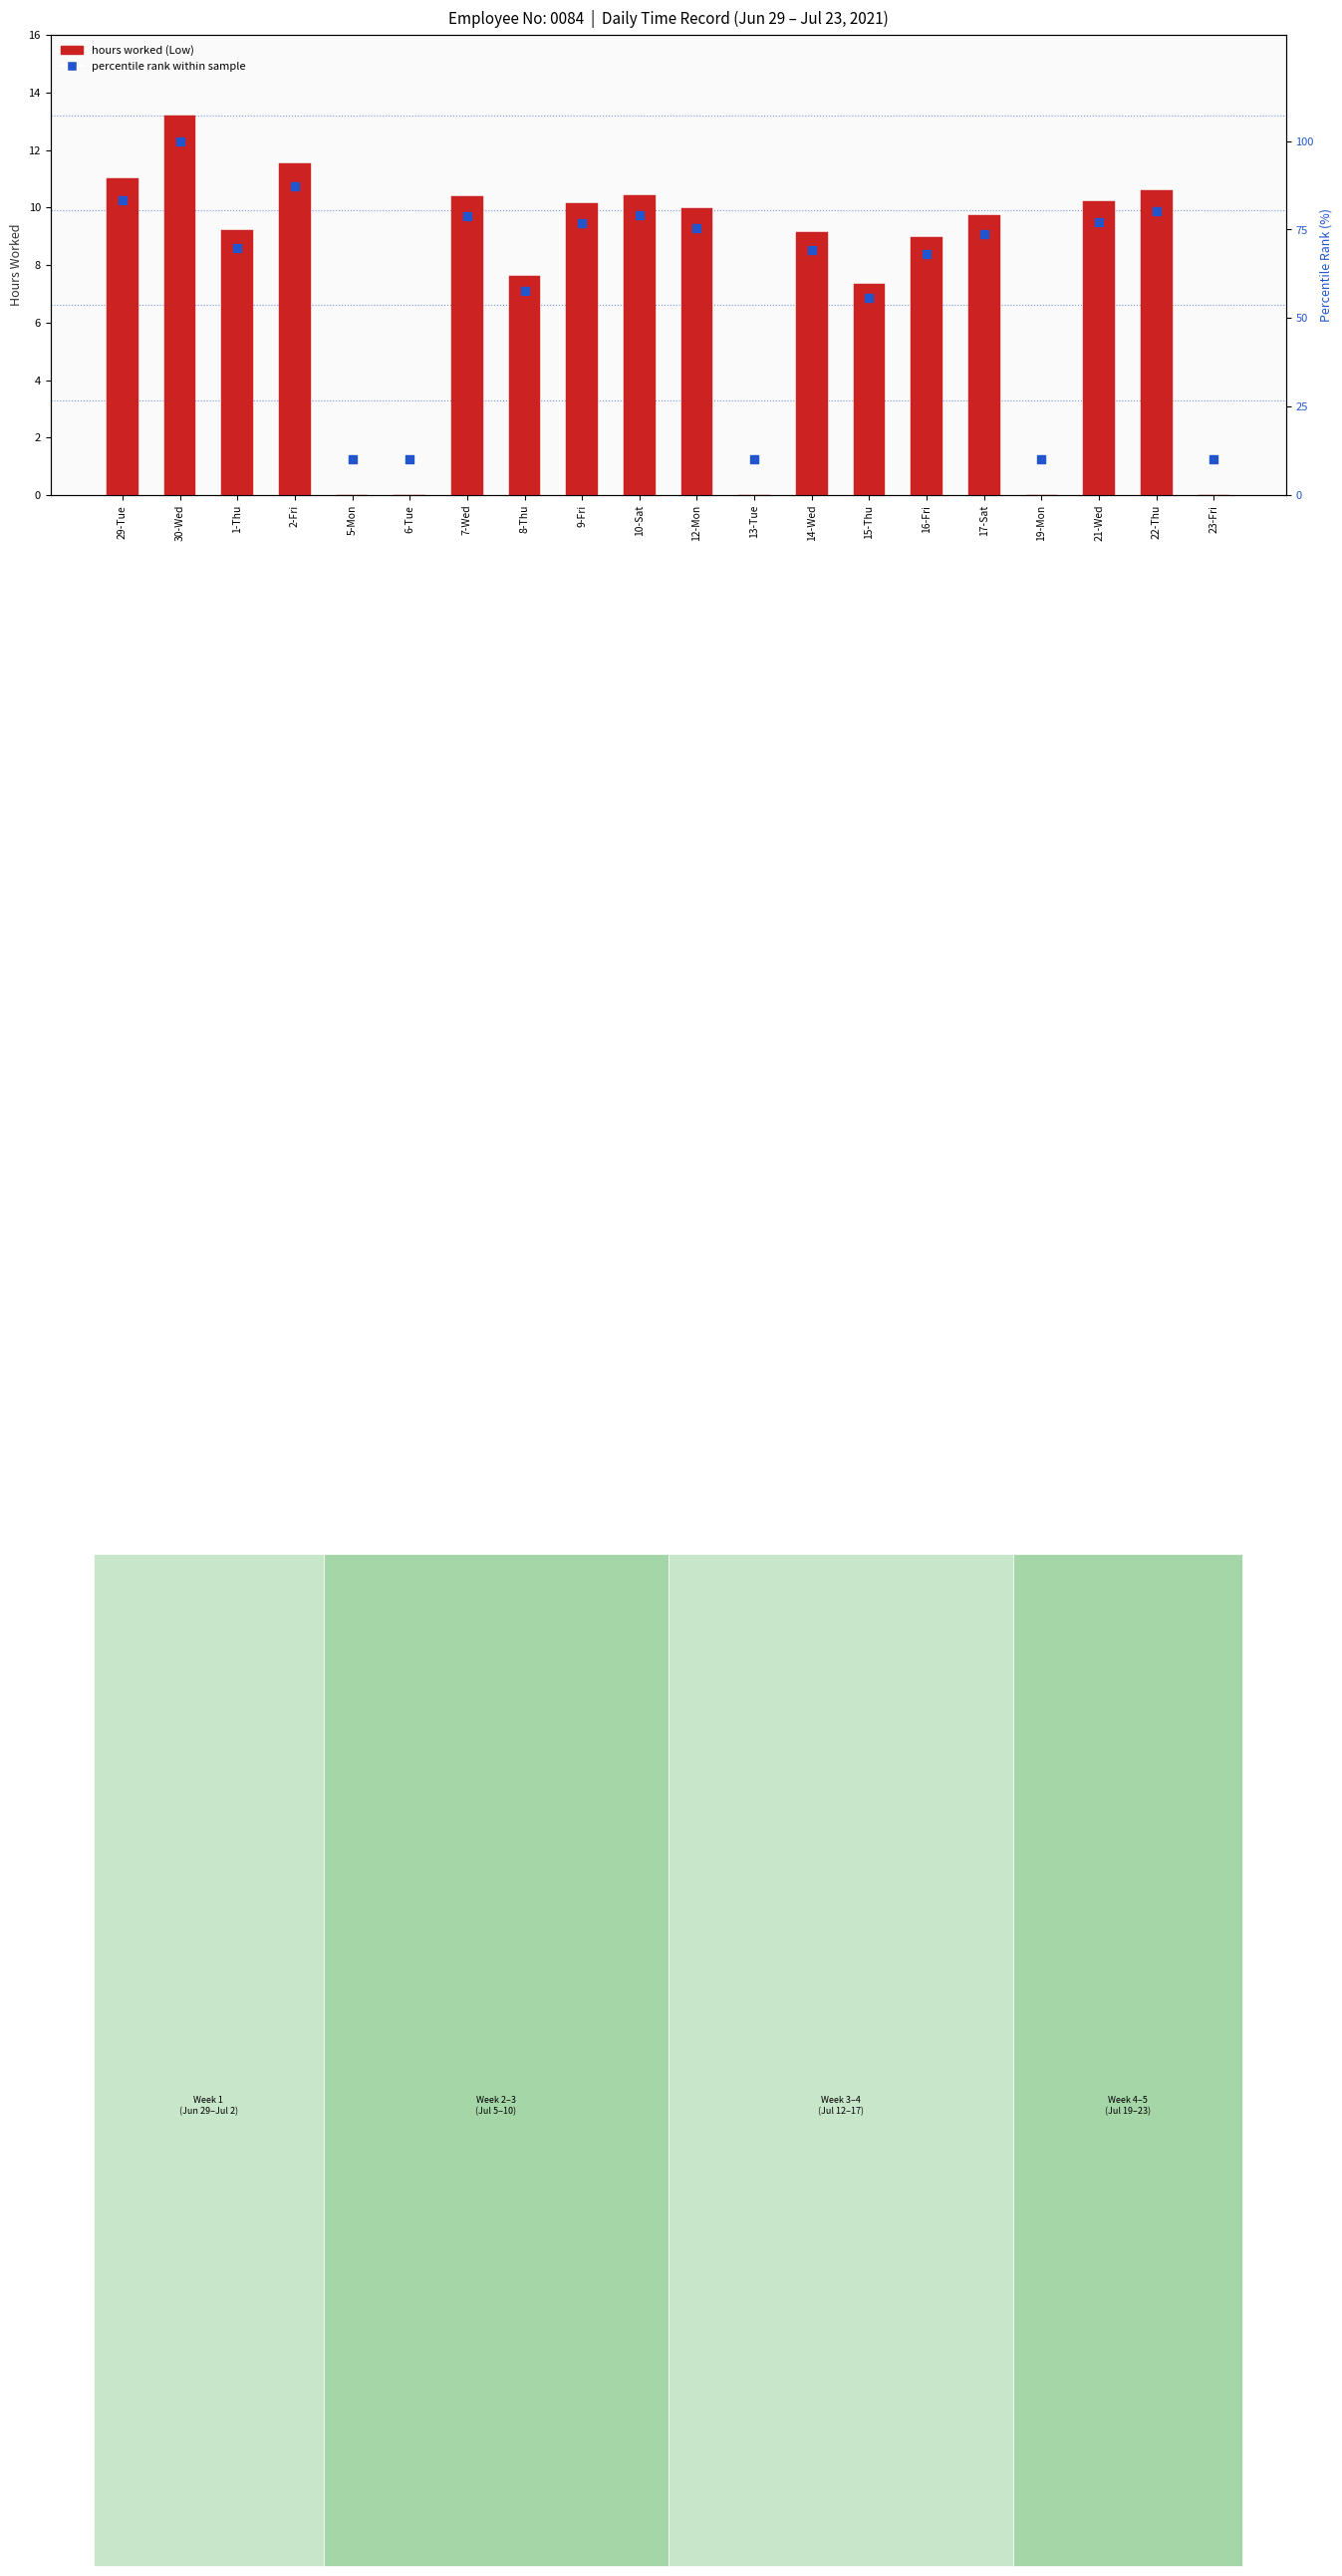

Which series has the largest Y range (max minus min)?

percentile rank within sample